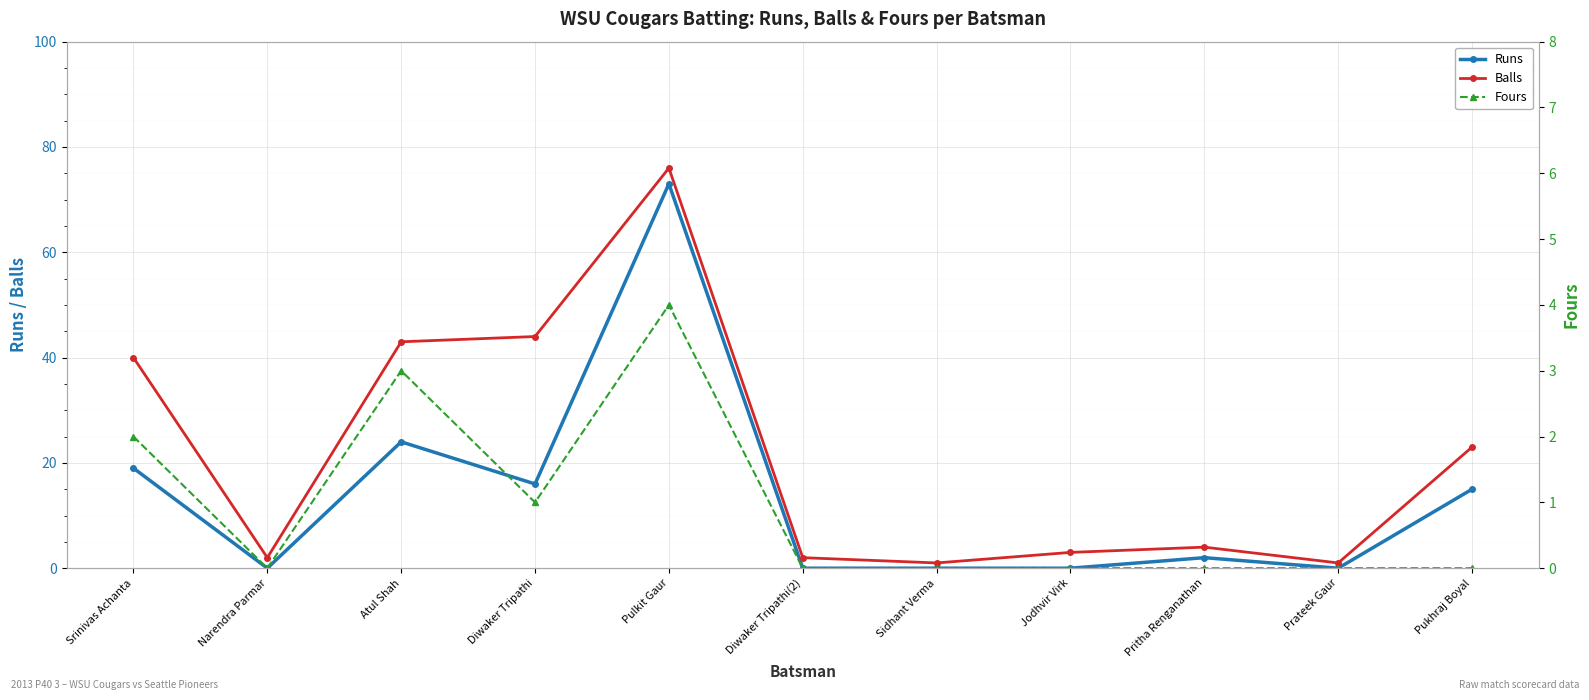

Which series has the largest total across all categories?

Balls